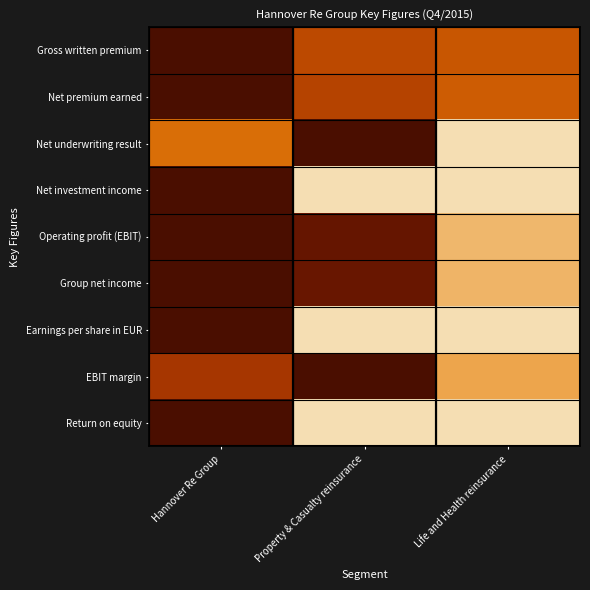

Reading left to right, extract all data points from this chart.

Gross written premium: Hannover Re Group=1.0	Property & Casualty reinsurance=0.5	Life and Health reinsurance=0.5
Net premium earned: Hannover Re Group=1.0	Property & Casualty reinsurance=0.6	Life and Health reinsurance=0.4
Net underwriting result: Hannover Re Group=0.4	Property & Casualty reinsurance=1.0	Life and Health reinsurance=0.0
Net investment income: Hannover Re Group=1.0	Property & Casualty reinsurance=0.0	Life and Health reinsurance=0.0
Operating profit (EBIT): Hannover Re Group=1.0	Property & Casualty reinsurance=0.9	Life and Health reinsurance=0.1
Group net income: Hannover Re Group=1.0	Property & Casualty reinsurance=0.9	Life and Health reinsurance=0.1
Earnings per share in EUR: Hannover Re Group=1.0	Property & Casualty reinsurance=0.0	Life and Health reinsurance=0.0
EBIT margin: Hannover Re Group=0.6	Property & Casualty reinsurance=1.0	Life and Health reinsurance=0.2
Return on equity: Hannover Re Group=1.0	Property & Casualty reinsurance=0.0	Life and Health reinsurance=0.0